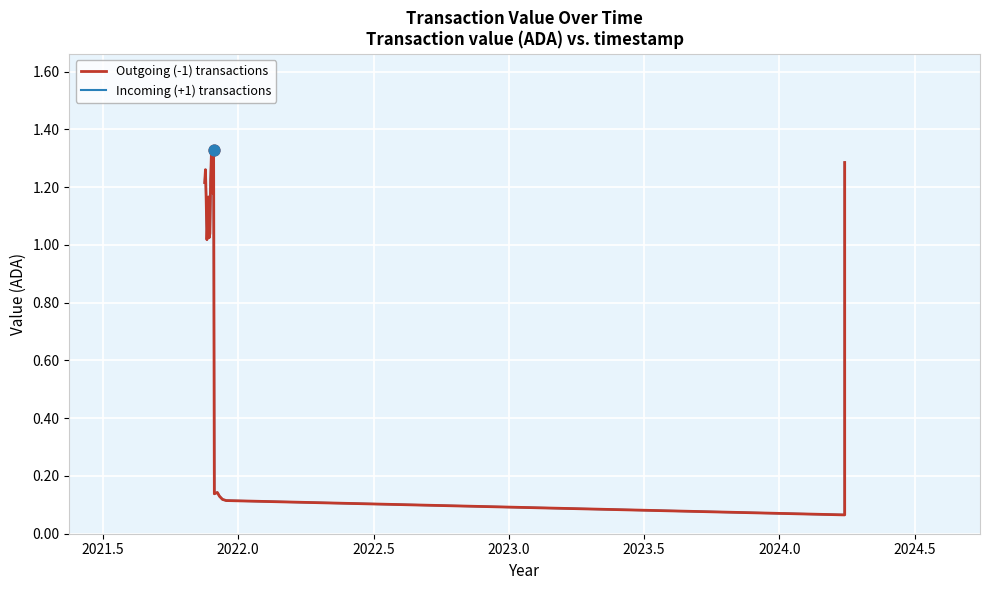

Which series has the largest total across all categories?

Outgoing (-1) transactions